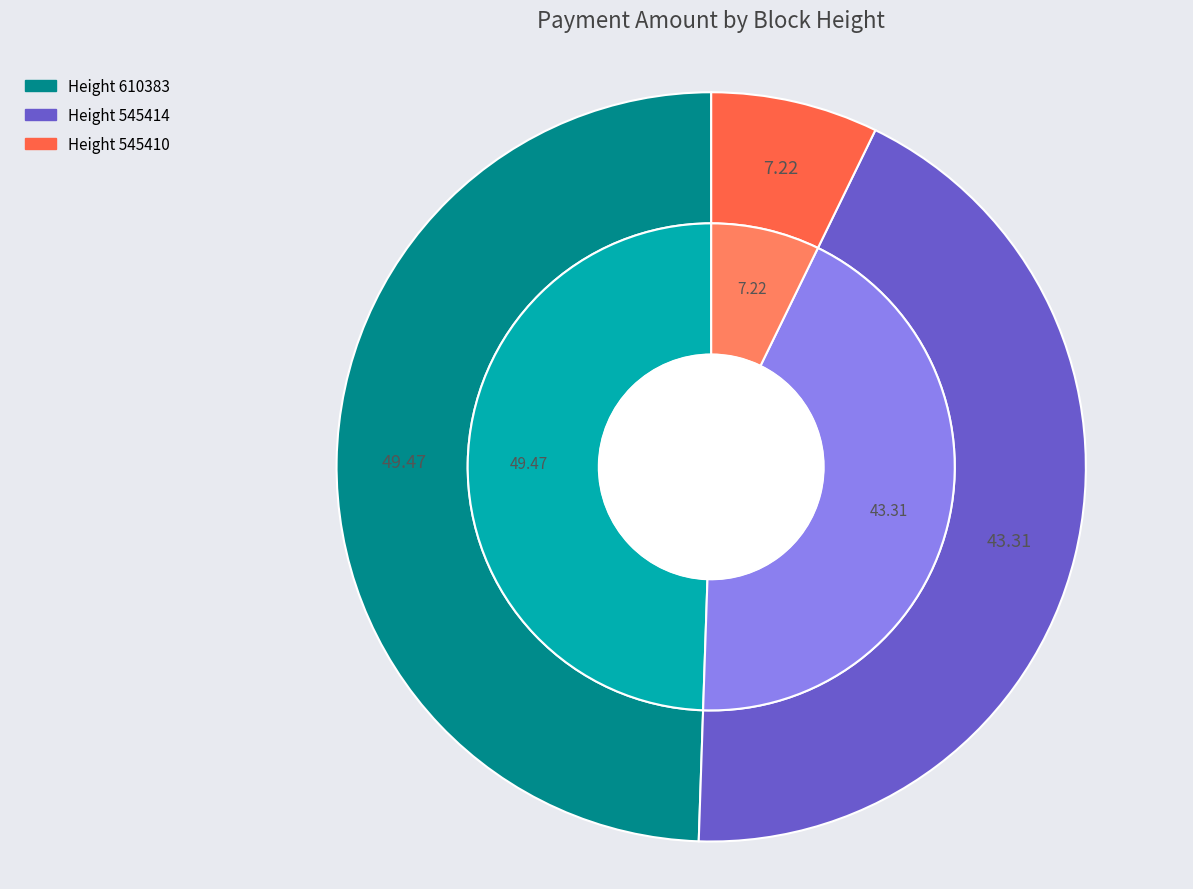

What percentage is the 545414 slice, to the nearest percent?

43%